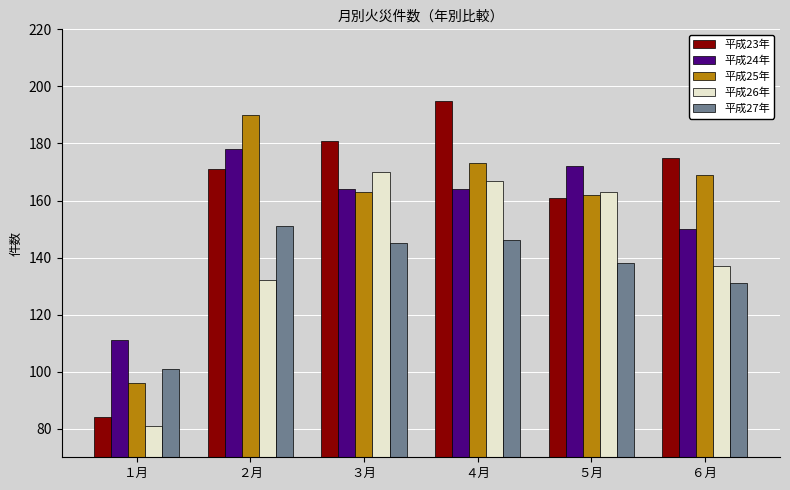

At how many categories does at least one series exceed 134?

5